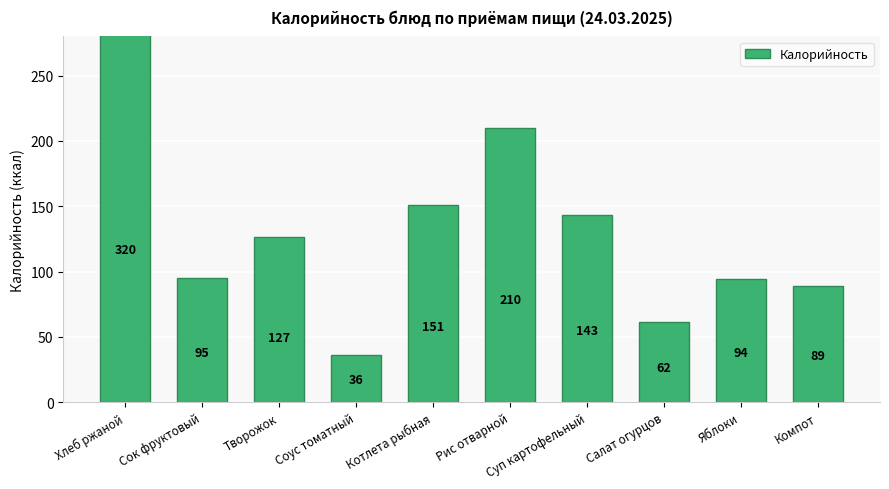

Reading right to left, extract all data points from this chart.

Компот=88.7	Яблоки=94.0	Салат огурцов=61.6	Суп картофельный=143.2	Рис отварной=210.1	Котлета рыбная=150.8	Соус томатный=36.0	Творожок=126.7	Сок фруктовый=95.4	Хлеб ржаной=319.7